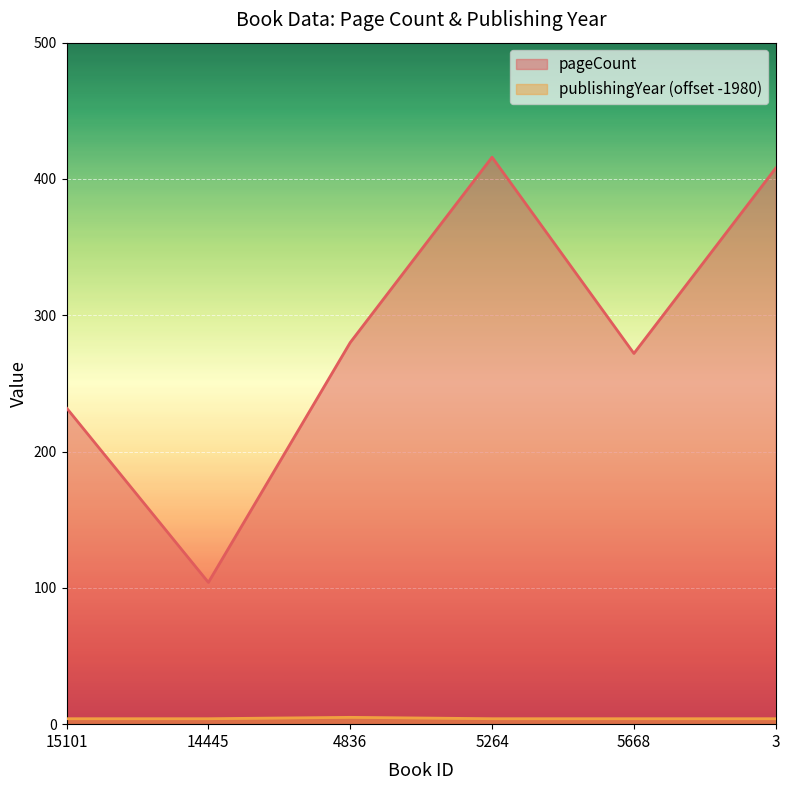

At which label does publishingYear reach its minimum?

15101